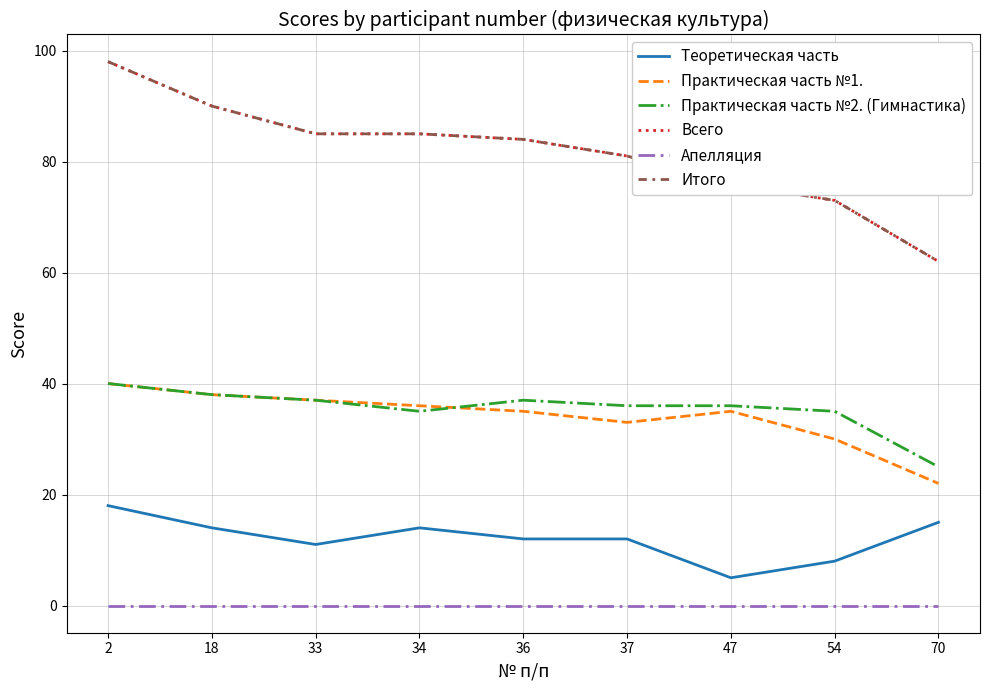

What is the spread (max minus min) of values at 2?

98